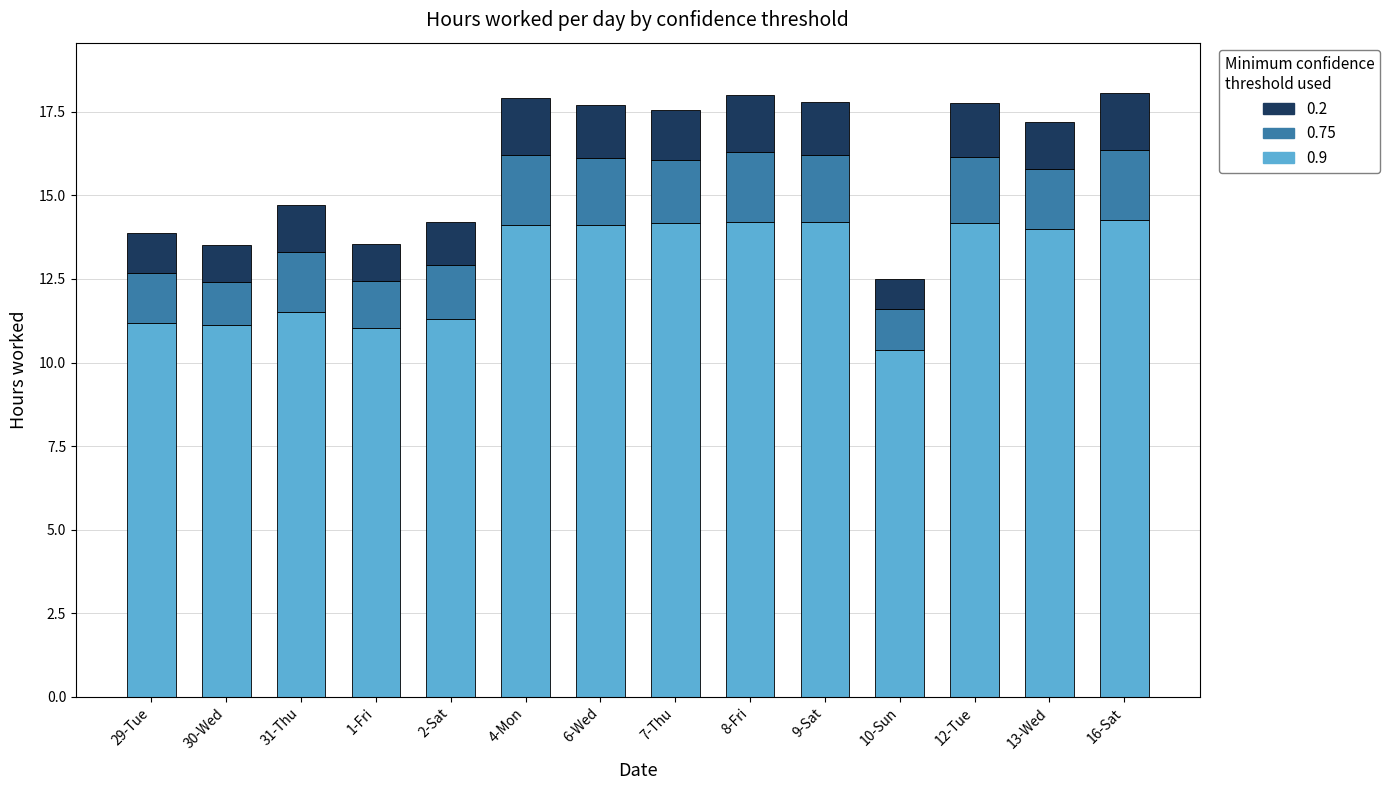

What is the difference between the maximum and minimum values in the 0.9 series?

3.9